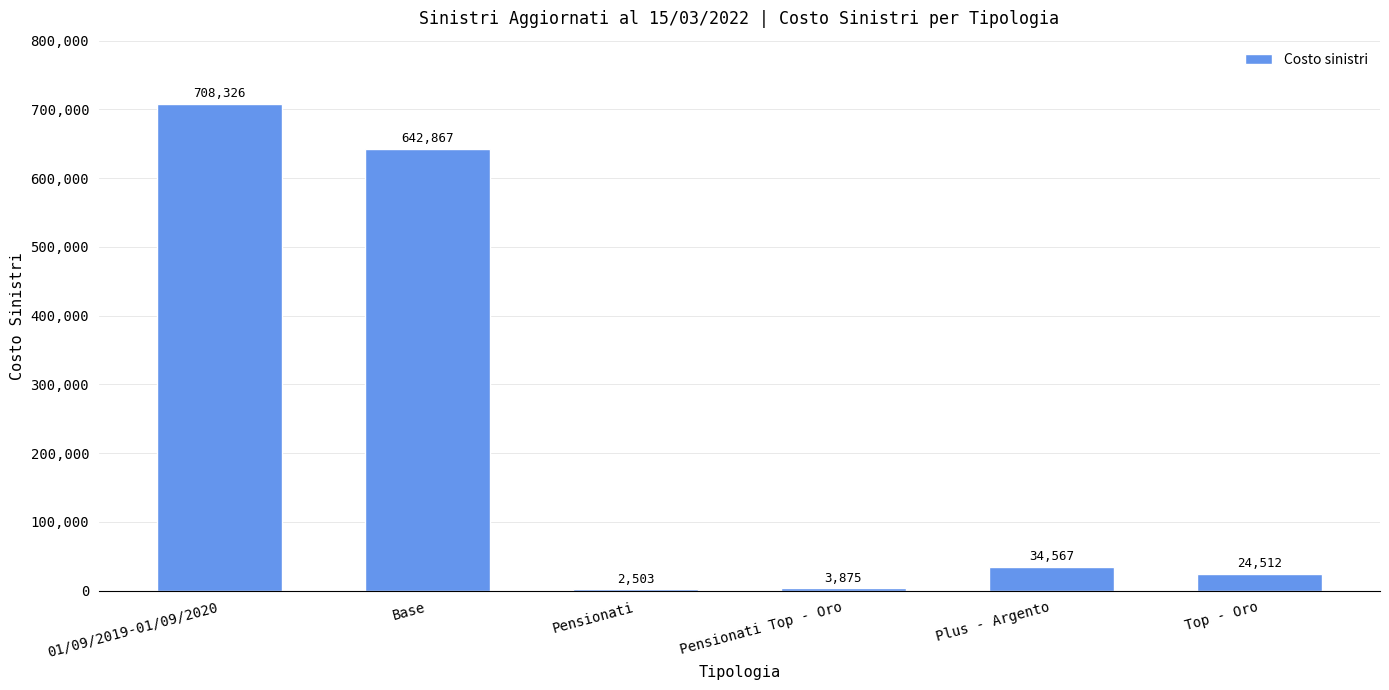

What is the sum of the values at Base and Pensionati?

645370